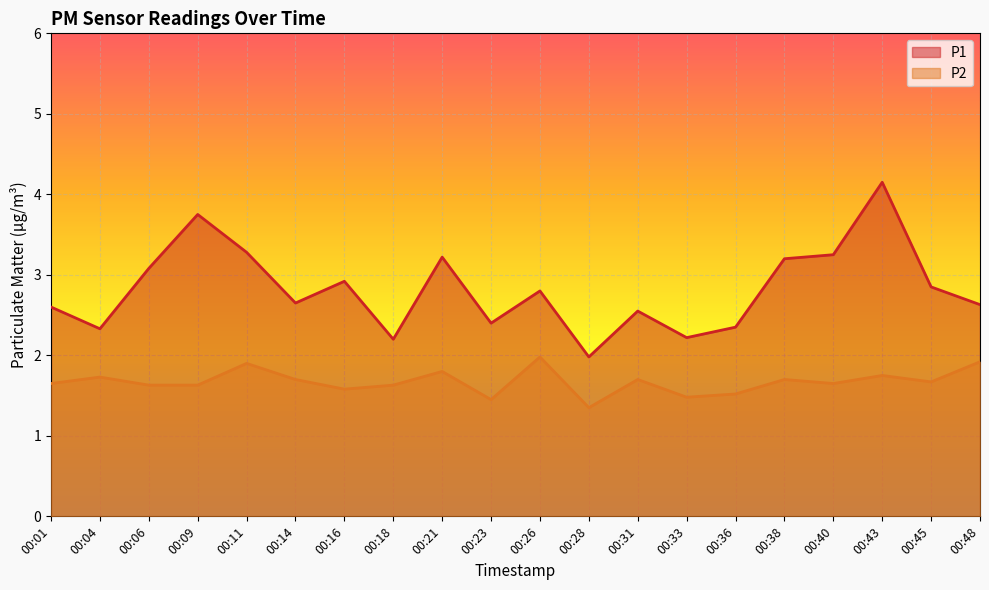

Where is the first local minimum for P1?

00:04